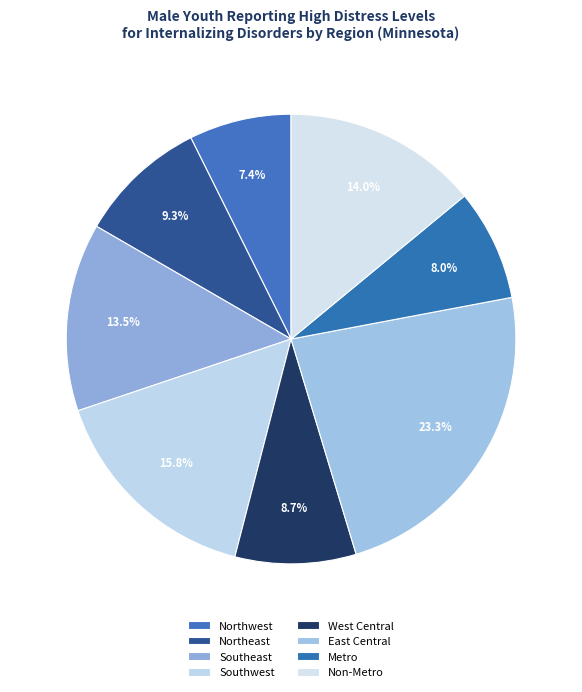

To the nearest percent, what is the combined percentage of Northwest and East Central?

31%